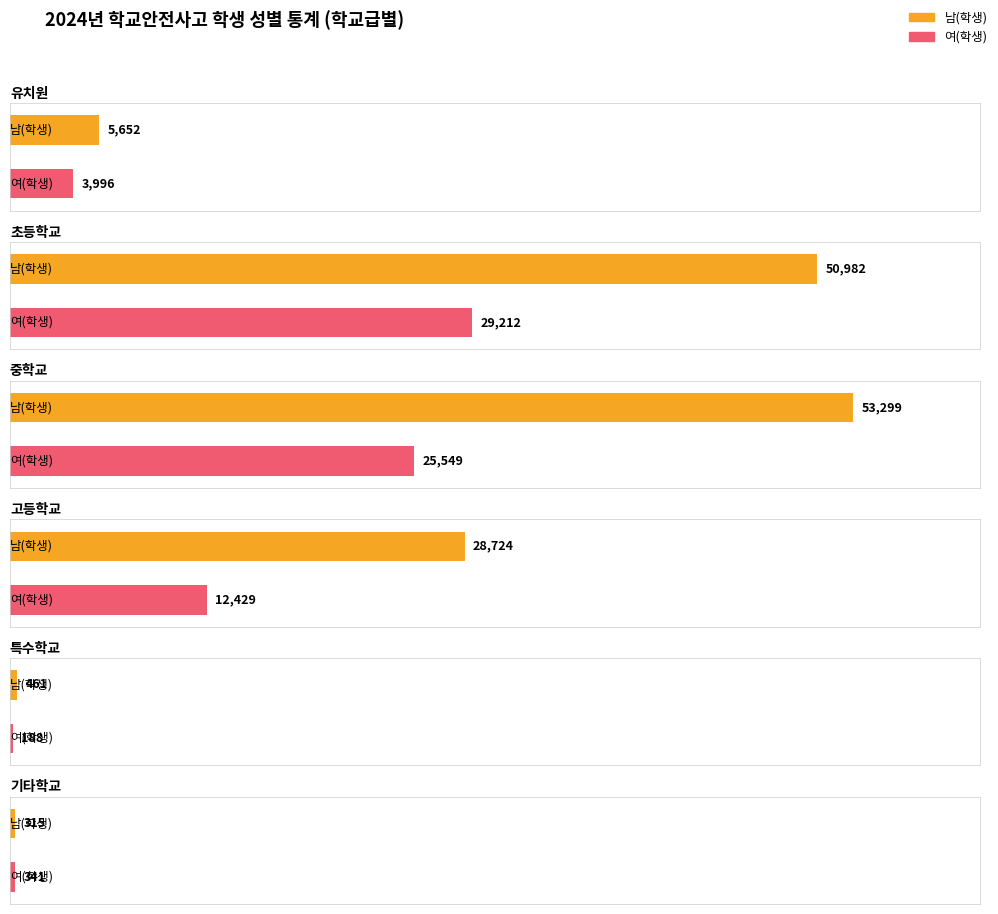

Where does the 계 series first go above 41215?

초등학교